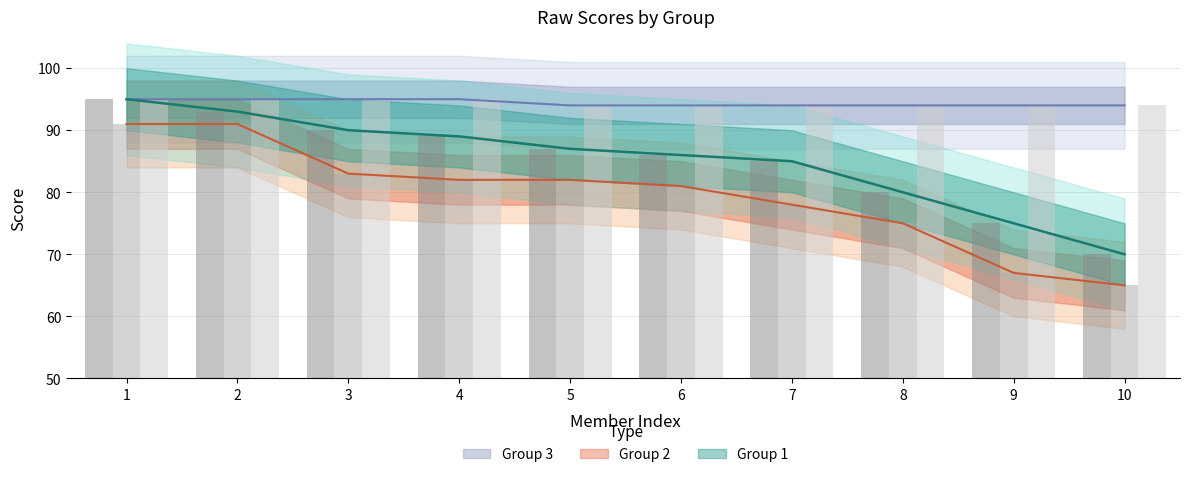

Which label corresponds to the largest value in the chart?

1